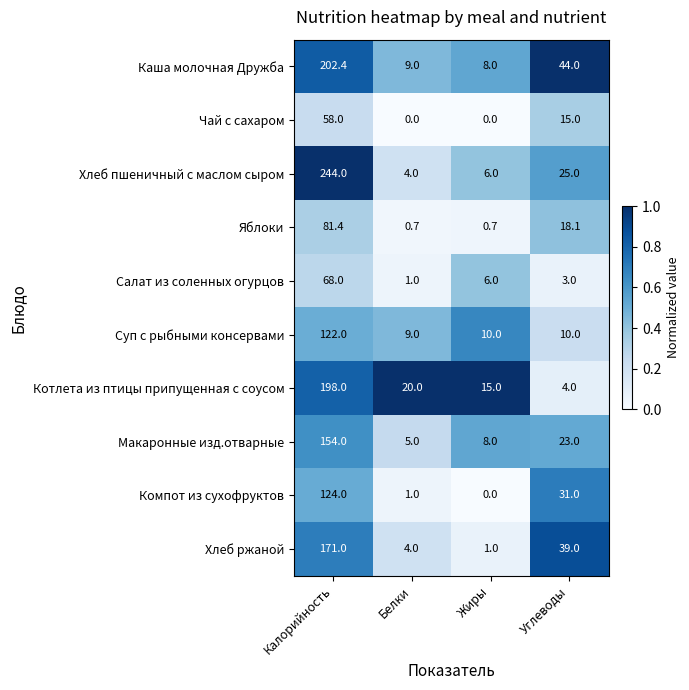

List the series in order of their peak value, lowest first.

Чай с сахаром, Салат из соленных огурцов, Яблоки, Суп с рыбными консервами, Компот из сухофруктов, Макаронные изд.отварные, Хлеб ржаной, Котлета из птицы припущенная с соусом, Каша молочная Дружба, Хлеб пшеничный с маслом сыром